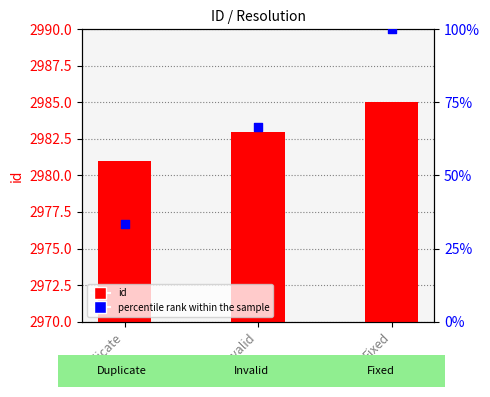

Which series contains the highest Y value?

id